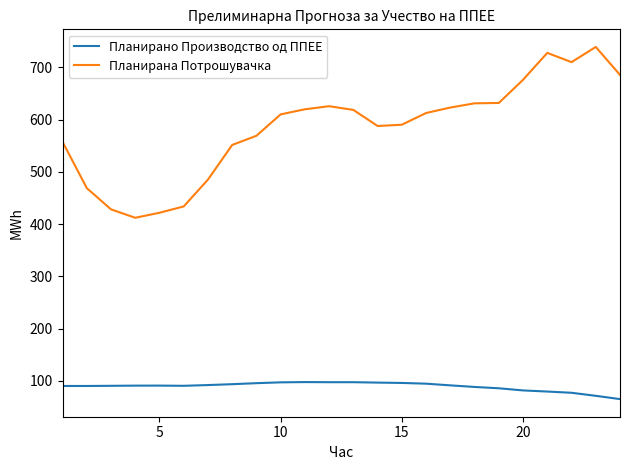

True or false: Планирана Потрошувачка and Планирано Производство од ППЕЕ cross at least once.

False